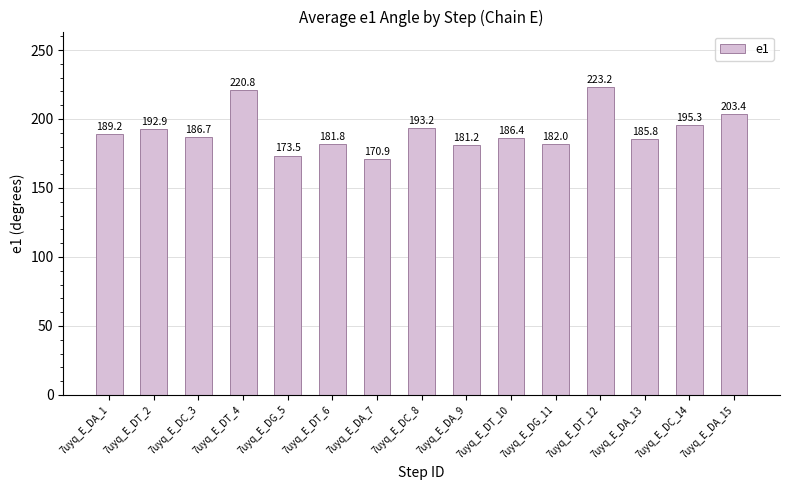

Which has a higher value, 7uyq_E_DT_10 or 7uyq_E_DA_7?

7uyq_E_DT_10